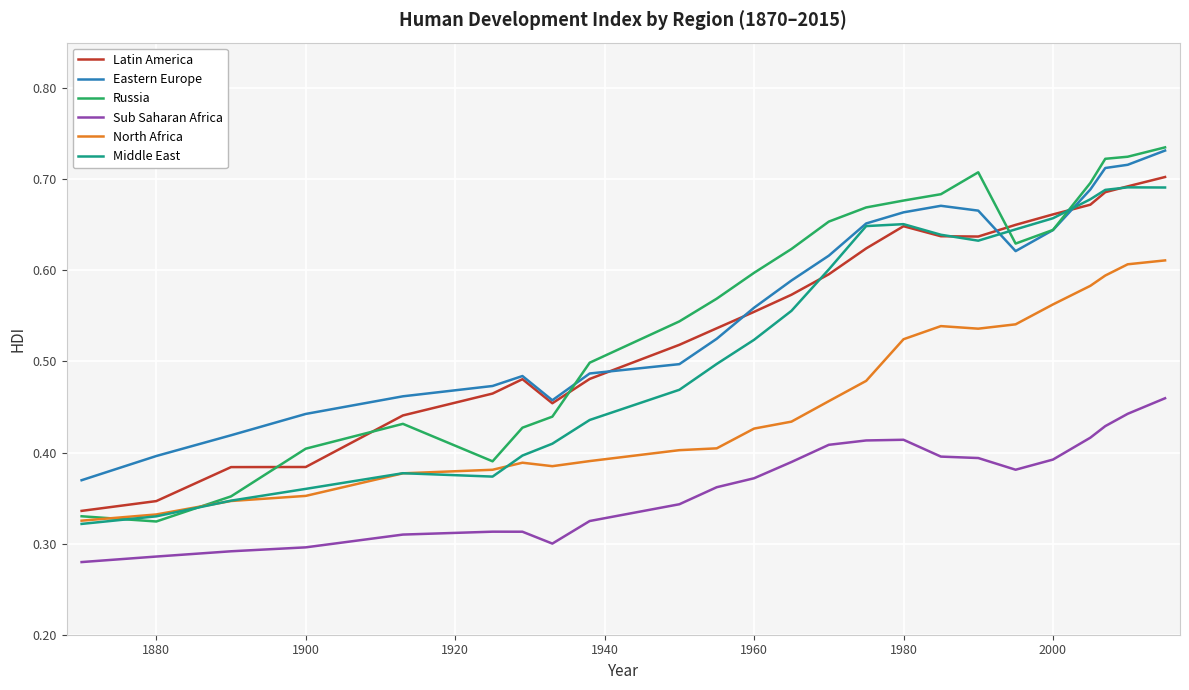

True or false: Russia and Sub Saharan Africa intersect in this chart.

False